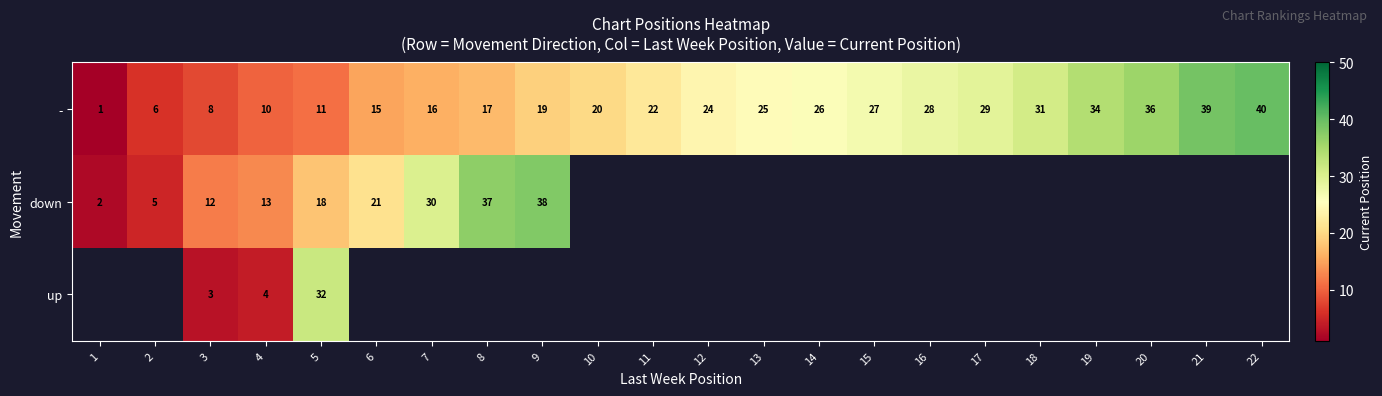

Between 17 and 7, which is larger?

17